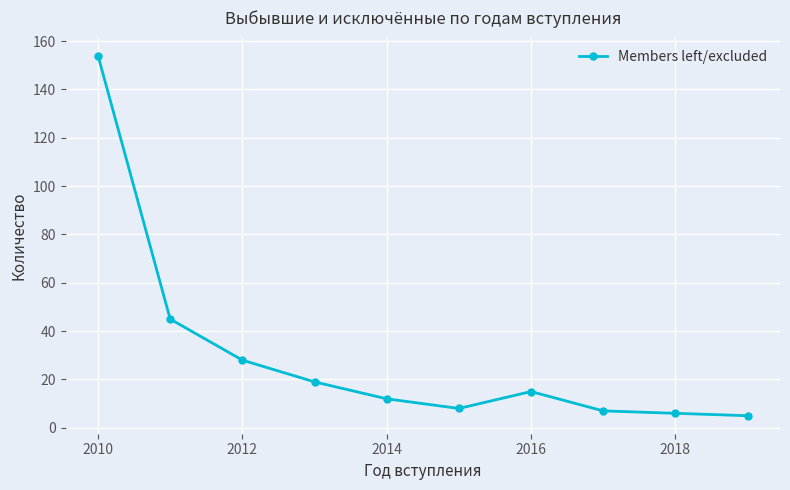

What is the smallest value displayed?

5